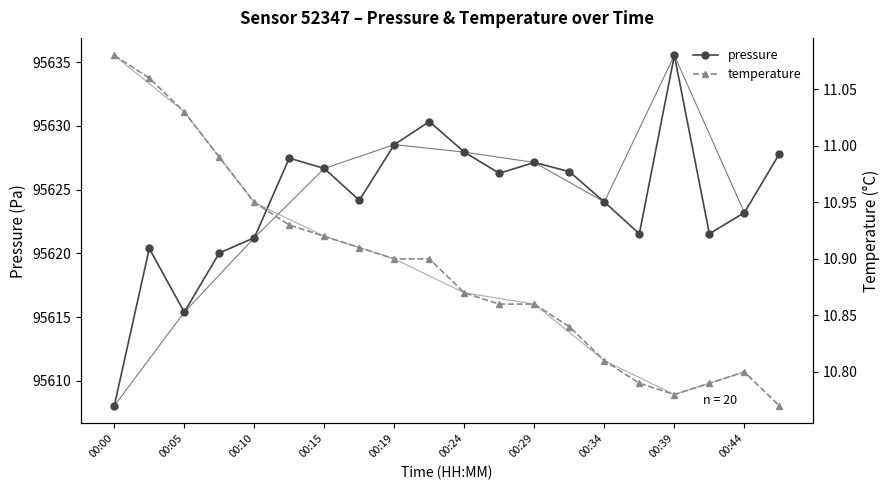

What is the maximum value for pressure?

95635.5